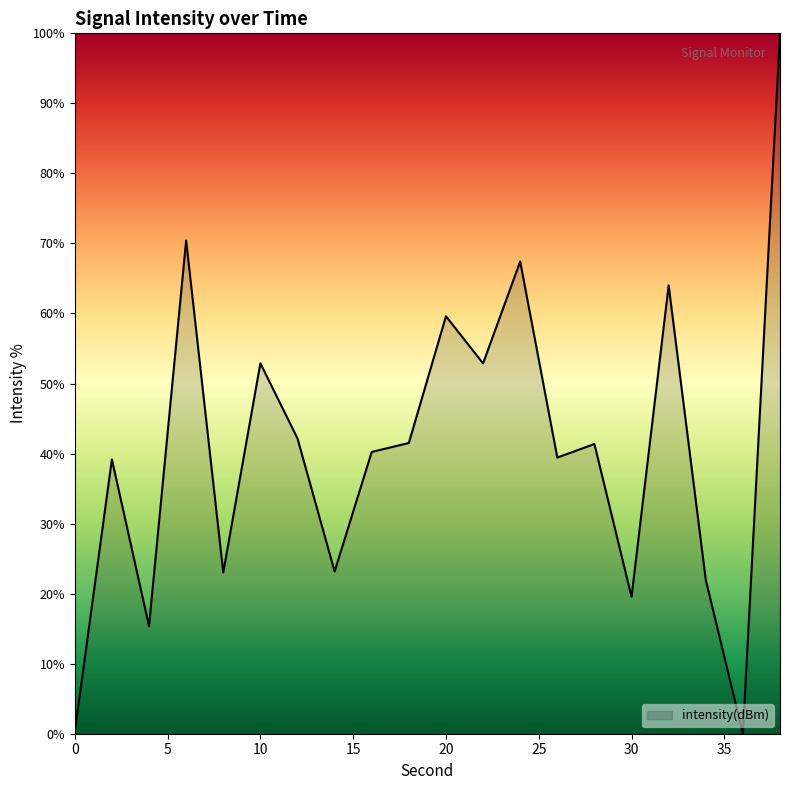

How many series are shown in this chart?

1